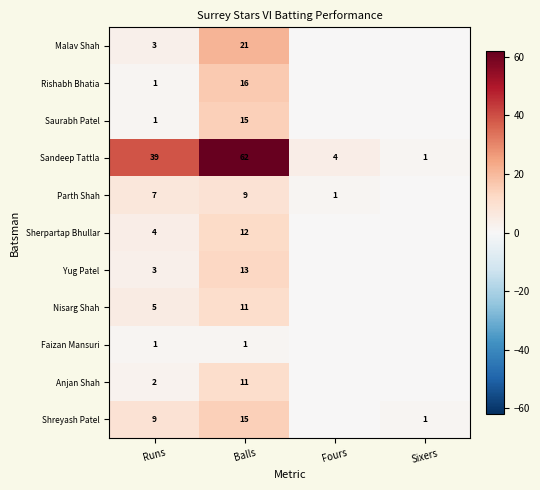

What is the sum of all Sandeep Tattla values?

106